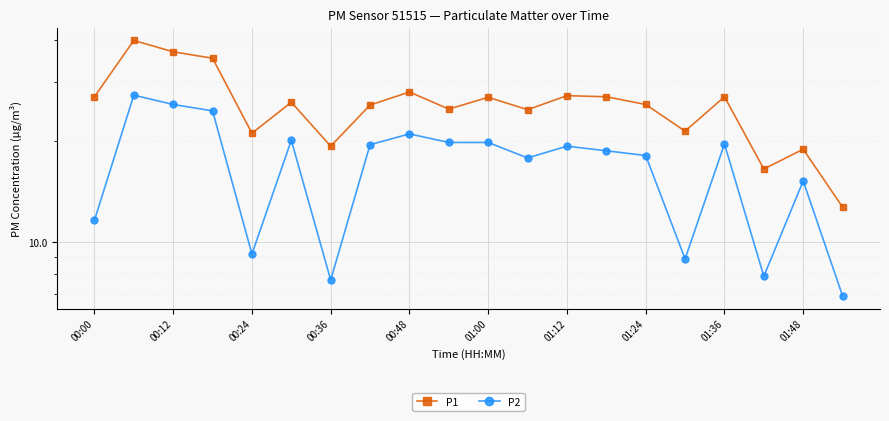

True or false: P2 and P1 cross at least once.

False